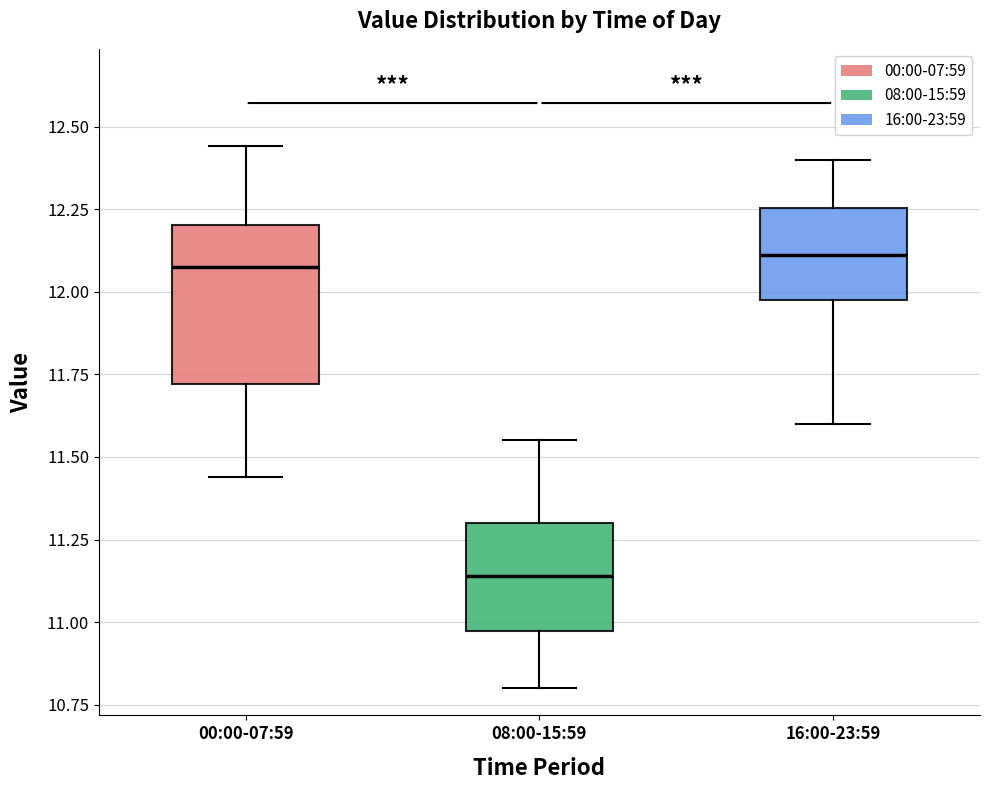

Reading left to right, transcribe this box plot: for each box, give where its median line is, the range the box spans, and where its two whiskers end, as read against the y-axis. The values are not printed on the chart, so give them approximately, as read against the axis.

00:00-07:59: median 12.10, box 11.70 to 12.20, whiskers 11.45 to 12.45
08:00-15:59: median 11.15, box 10.95 to 11.30, whiskers 10.80 to 11.55
16:00-23:59: median 12.10, box 12.00 to 12.25, whiskers 11.60 to 12.40